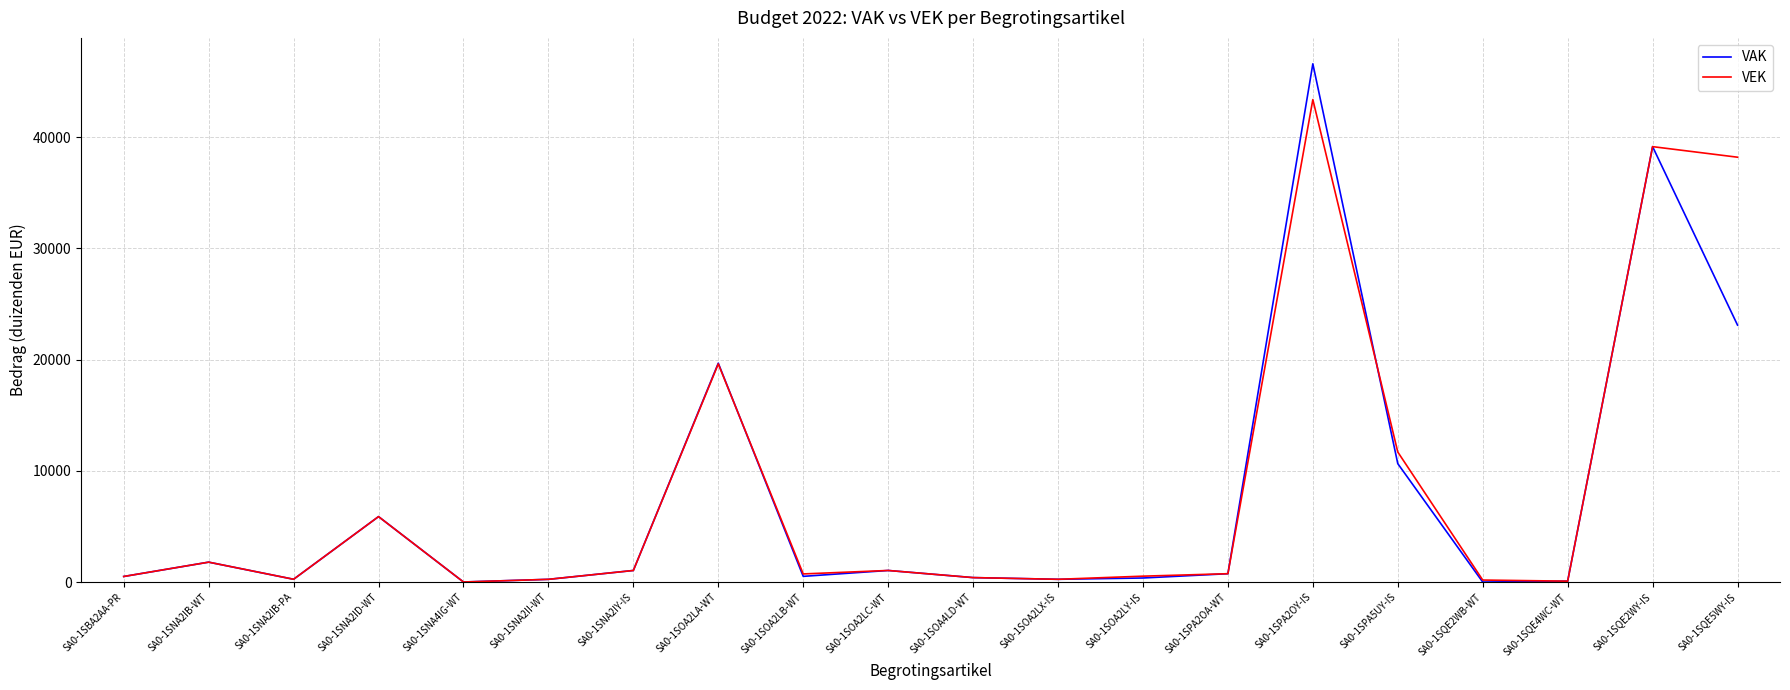

List the series in order of their peak value, highest first.

VAK, VEK